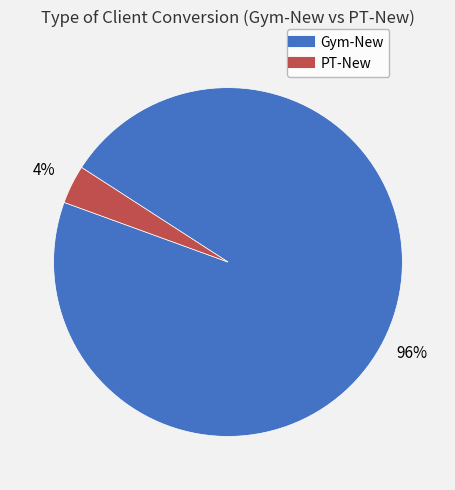

True or false: Gym-New accounts for 96% of the total.

True